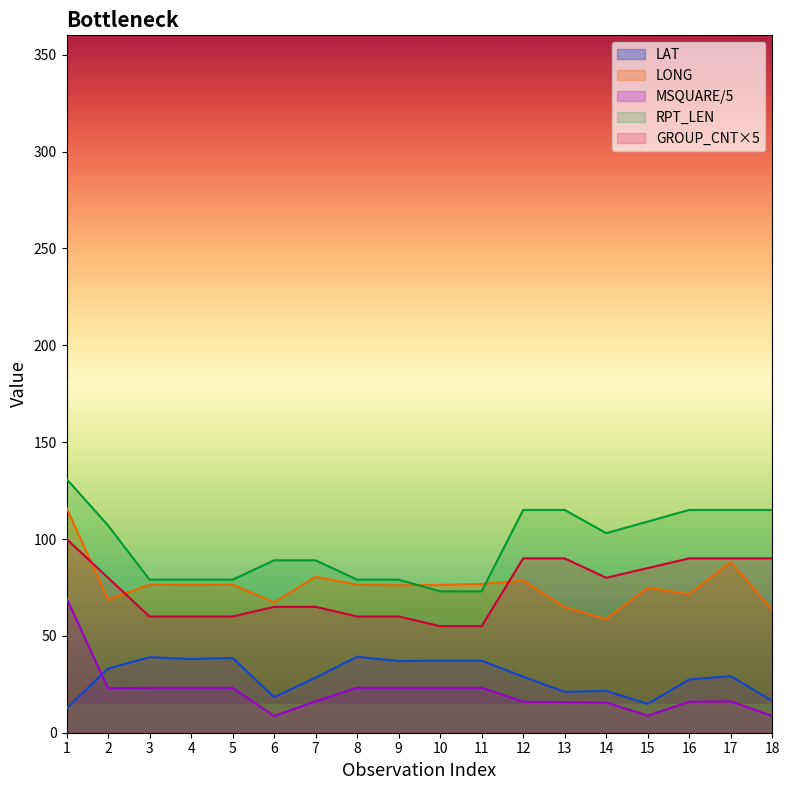

Reading left to right, transcribe all the data shown in this chart.

LAT: 1=12.6	2=33.1	3=39.0	4=38.0	5=38.6	6=18.4	7=28.4	8=39.2	9=37.0	10=37.2	11=37.2	12=28.9	13=21.1	14=21.6	15=14.9	16=27.5	17=29.2	18=16.4
LONG: 1=116.1	2=68.7	3=76.4	4=76.3	5=76.4	6=67.3	7=80.5	8=76.4	9=76.1	10=76.3	11=76.8	12=78.5	13=64.9	14=58.6	15=74.9	16=71.5	17=88.2	18=63.2
MSQUARE: 1=69.4	2=23.0	3=23.2	4=23.2	5=23.2	6=8.6	7=16.2	8=23.2	9=23.2	10=23.2	11=23.2	12=16.0	13=15.8	14=15.6	15=8.8	16=16.0	17=16.2	18=8.6
RPT_LEN: 1=131.0	2=107.0	3=79.0	4=79.0	5=79.0	6=89.0	7=89.0	8=79.0	9=79.0	10=73.0	11=73.0	12=115.0	13=115.0	14=103.0	15=109.0	16=115.0	17=115.0	18=115.0
GROUP_CNT: 1=100.0	2=80.0	3=60.0	4=60.0	5=60.0	6=65.0	7=65.0	8=60.0	9=60.0	10=55.0	11=55.0	12=90.0	13=90.0	14=80.0	15=85.0	16=90.0	17=90.0	18=90.0